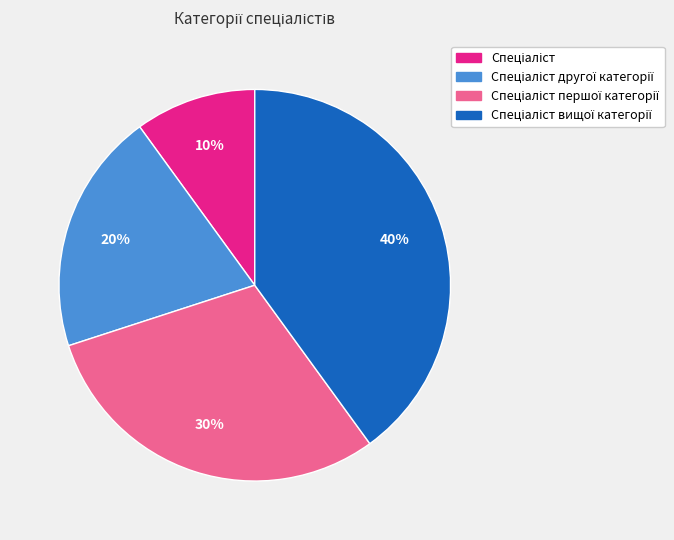

Does any single category account for the majority?

No